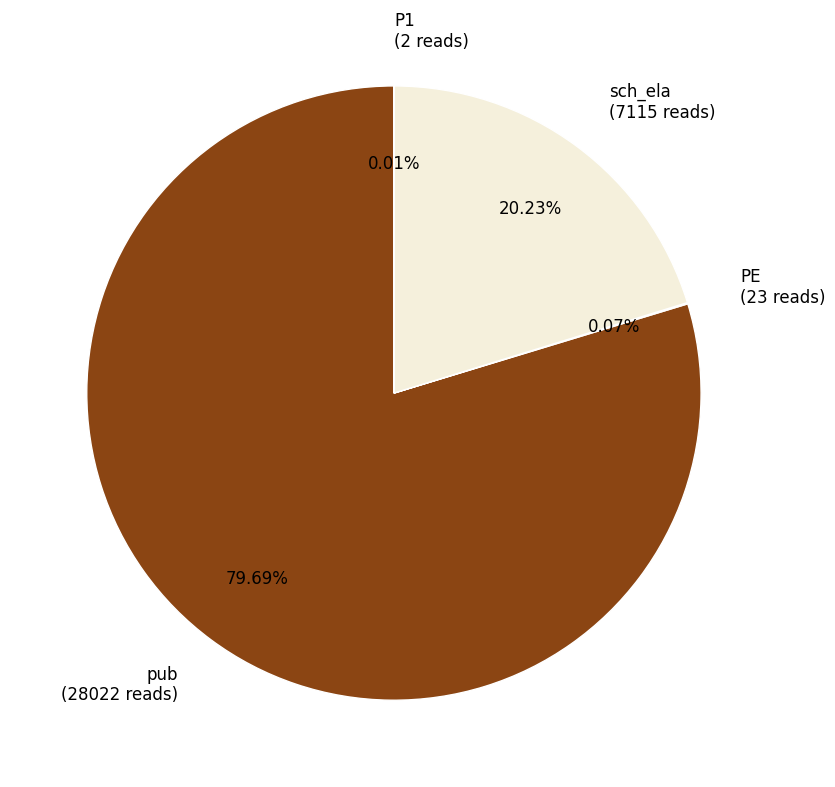

To the nearest percent, what is the average slice percentage?

25%